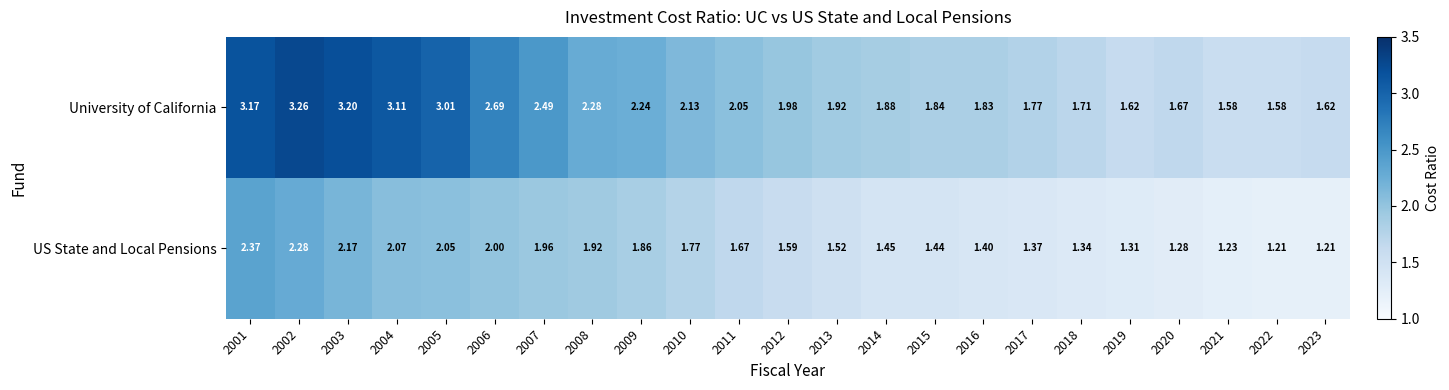

Is the value of University of California at 2016 greater than the value of US State and Local Pensions at 2020?

Yes